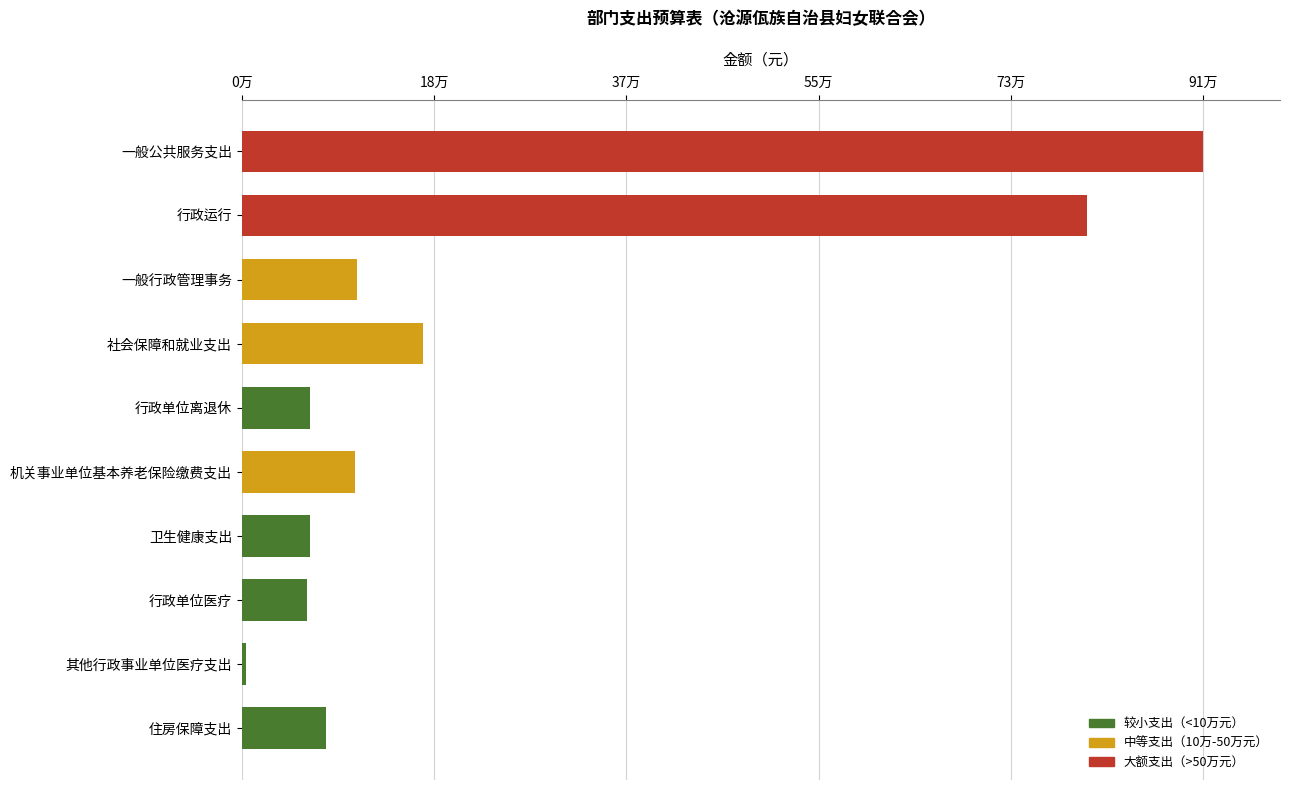

Which label corresponds to the largest value in the chart?

一般公共服务支出